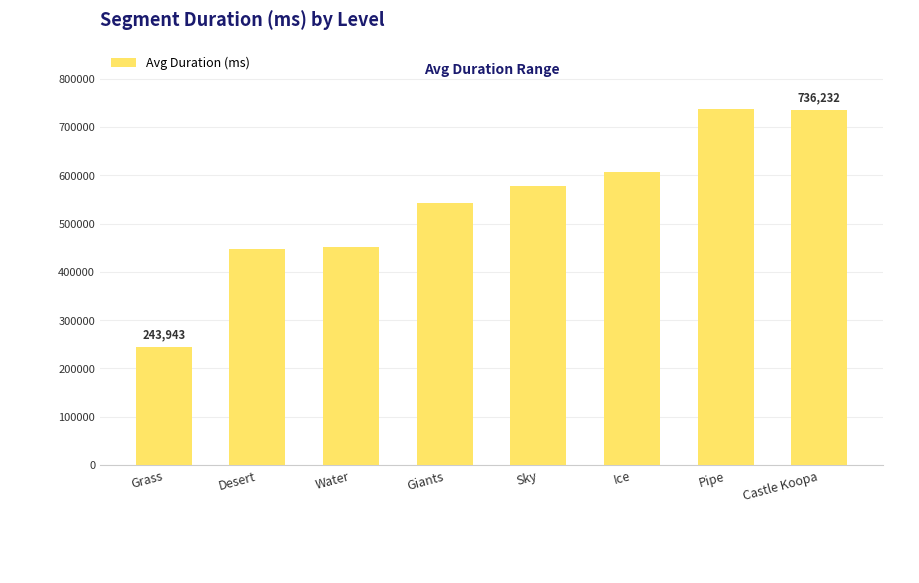

What is the average value?

543027